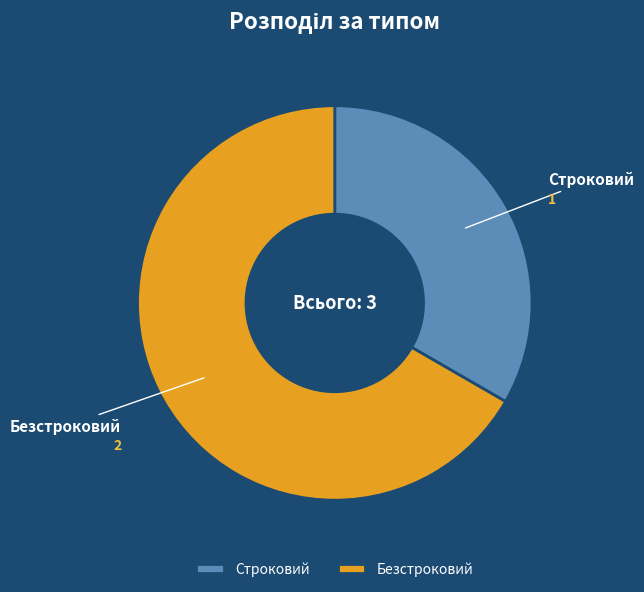

Does Строковий account for over 50% of the chart?

No